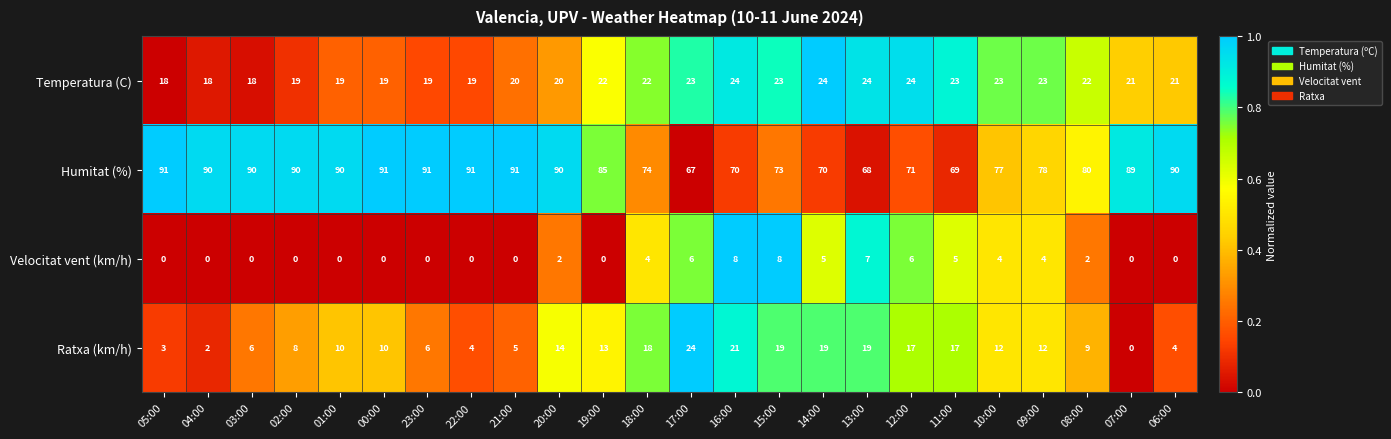

Between 01:00 and 09:00, which series saw the biggest shift?

Humitat (%)